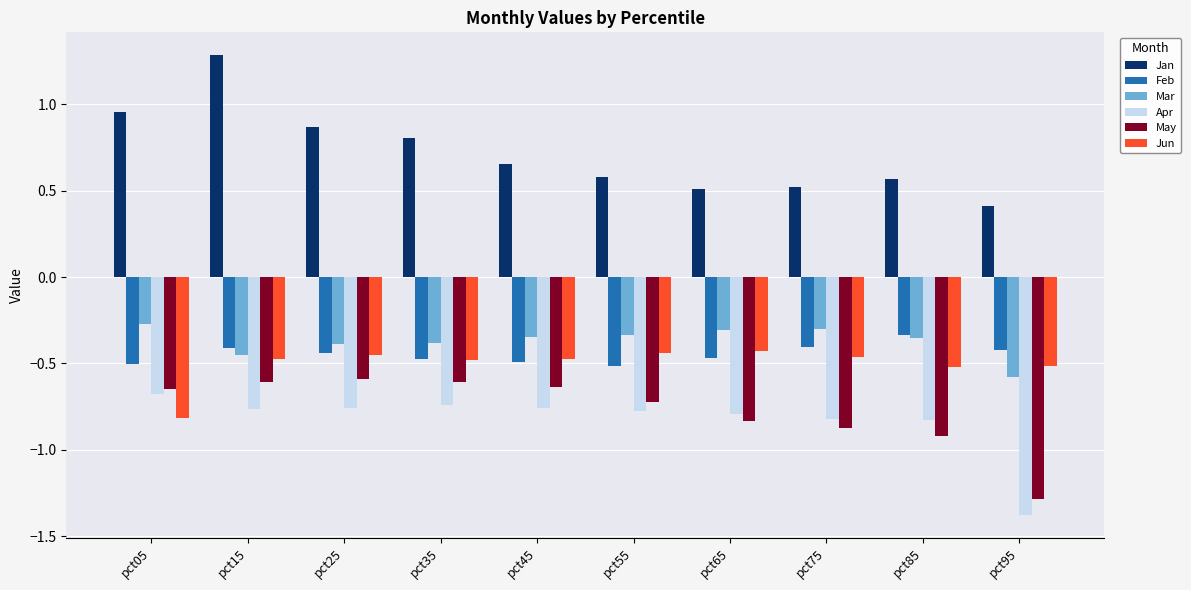

Read the Jan value at pct95.

0.4